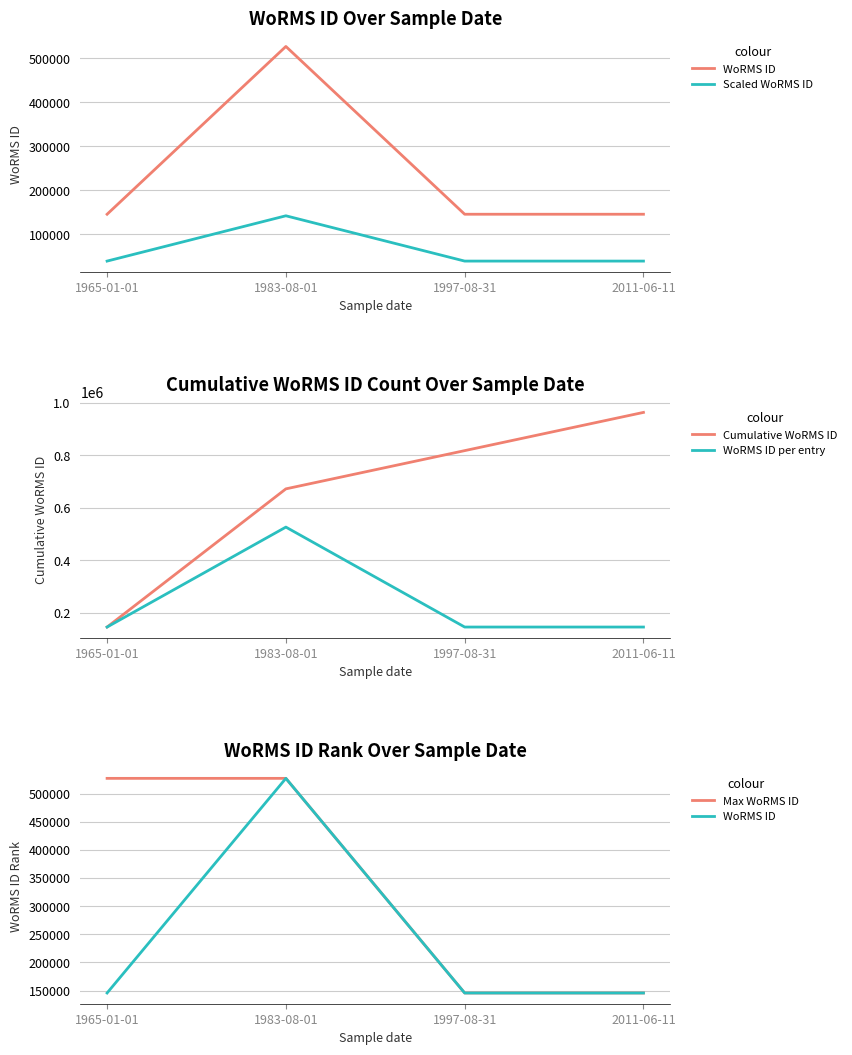

What is the label of the 4th point from the left?

2011-06-11